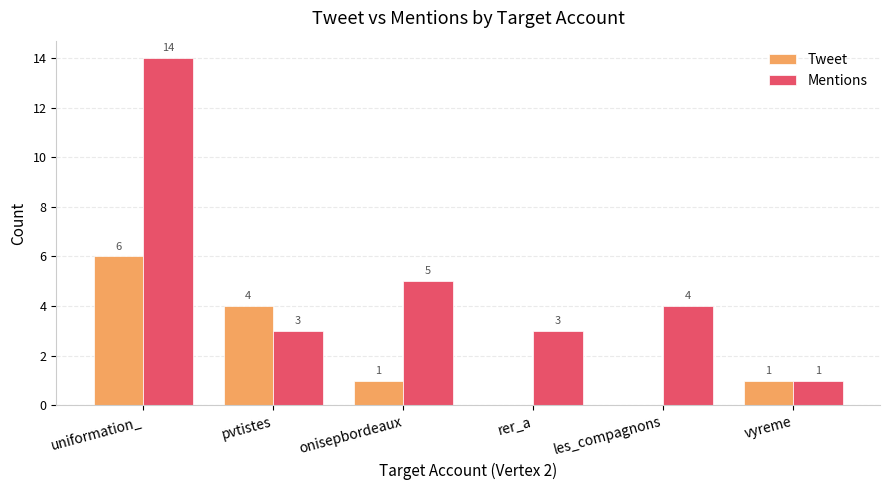

Reading left to right, extract all data points from this chart.

Tweet: 6	4	1	0	0	1
Mentions: 14	3	5	3	4	1